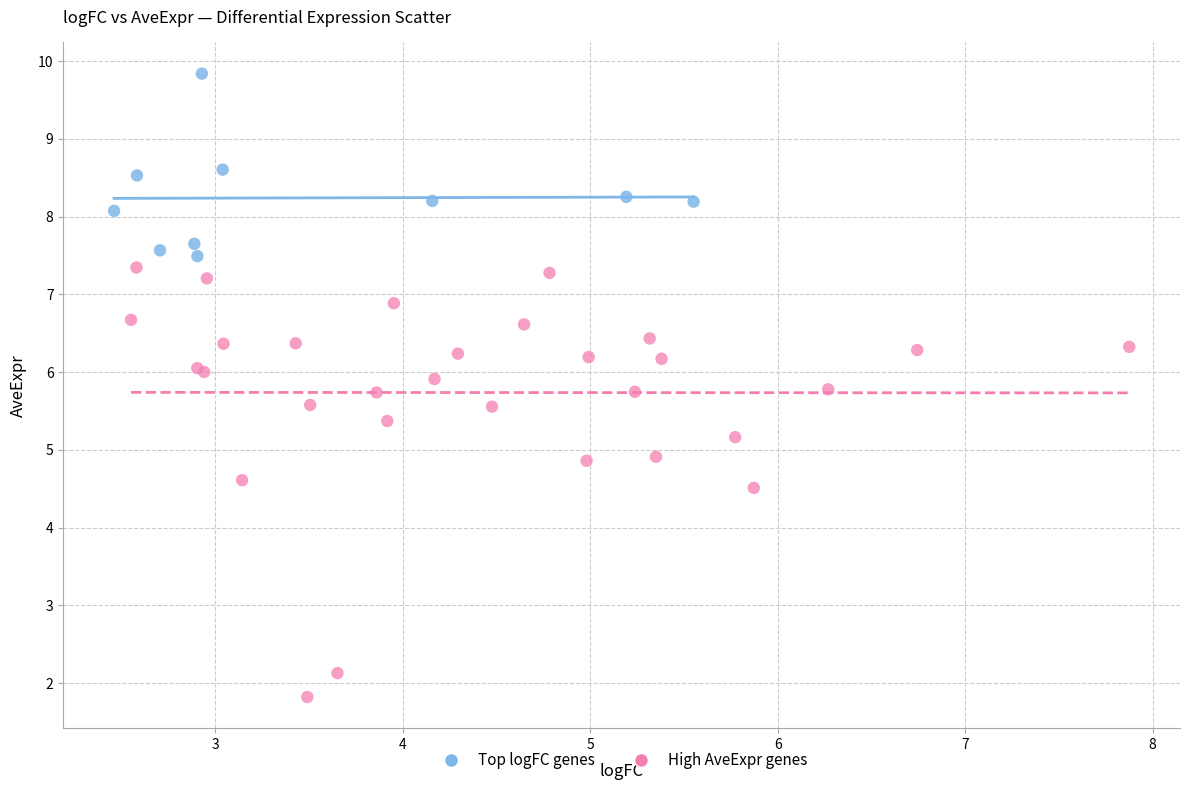

Which series reaches the maximum Y coordinate?

Top logFC genes